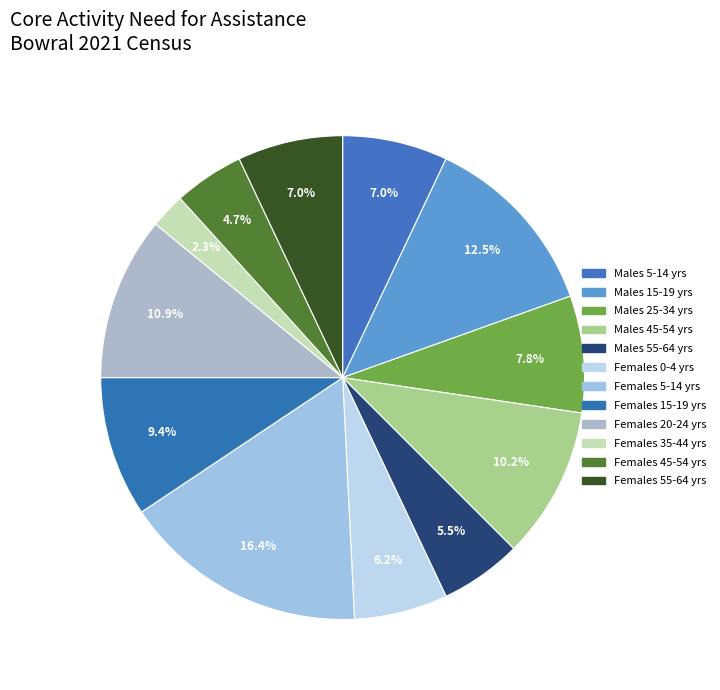

How many segments does this pie chart have?

12